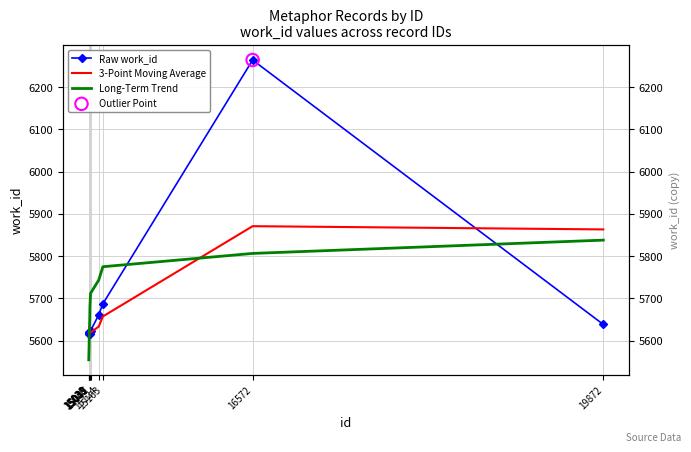

Approximately how many times larger is the value at 19872 compared to 15039?

1.0